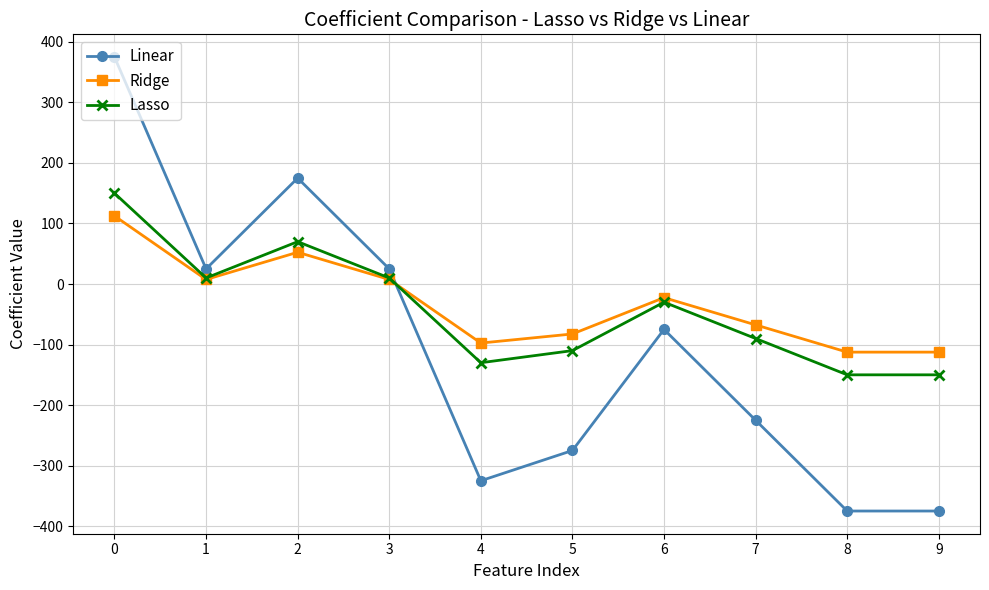

What is the spread (max minus min) of values at 6?

52.5